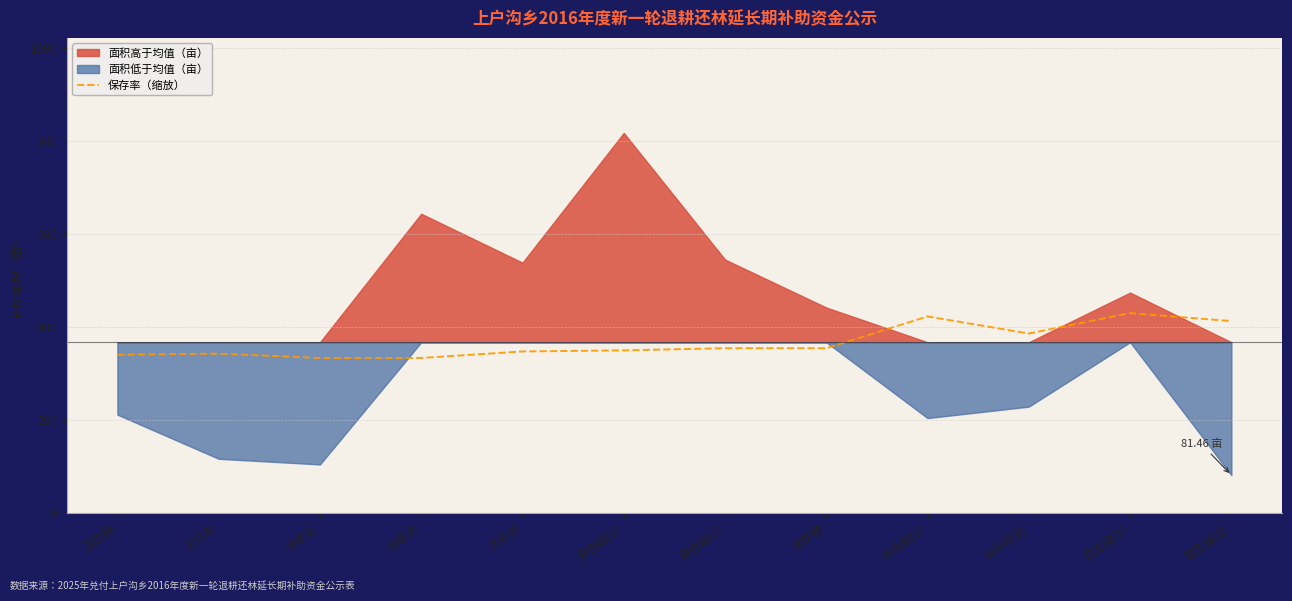

What is the sum of all values?

4407.4